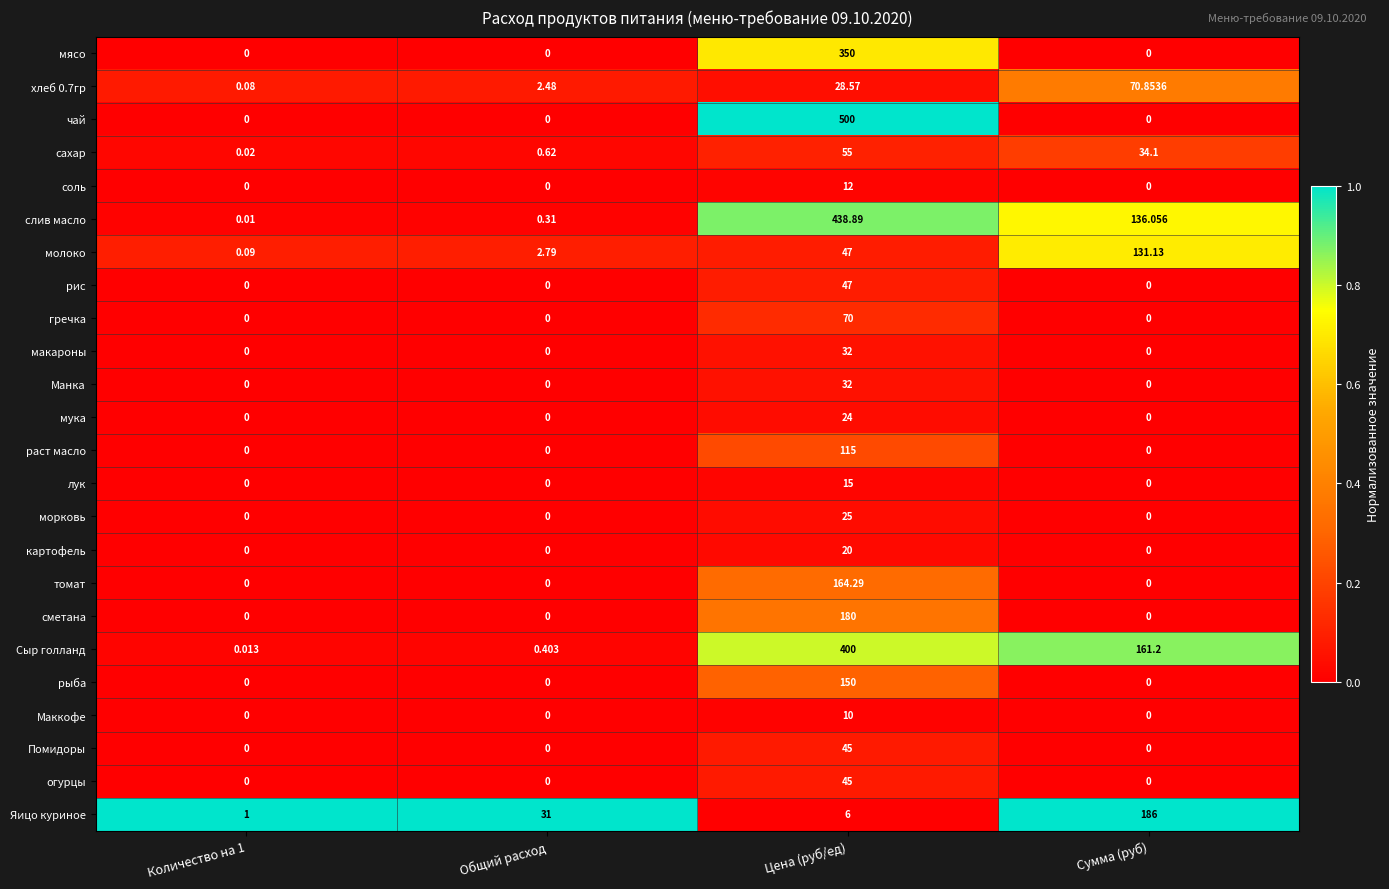

Is the value of рис at Общий расход greater than the value of хлеб 0.7гр at Цена (руб/ед)?

No